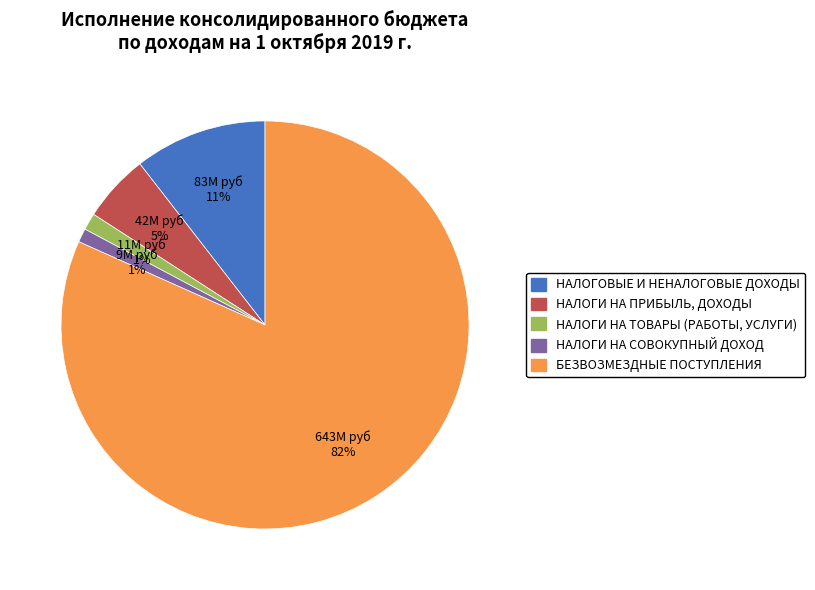

Is it true that НАЛОГИ НА ТОВАРЫ (РАБОТЫ, УСЛУГИ) is 11% of the pie?

False